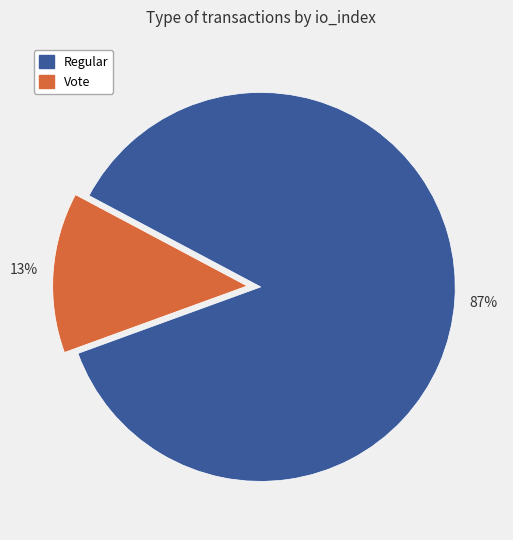

To the nearest percent, what is the average slice percentage?

50%